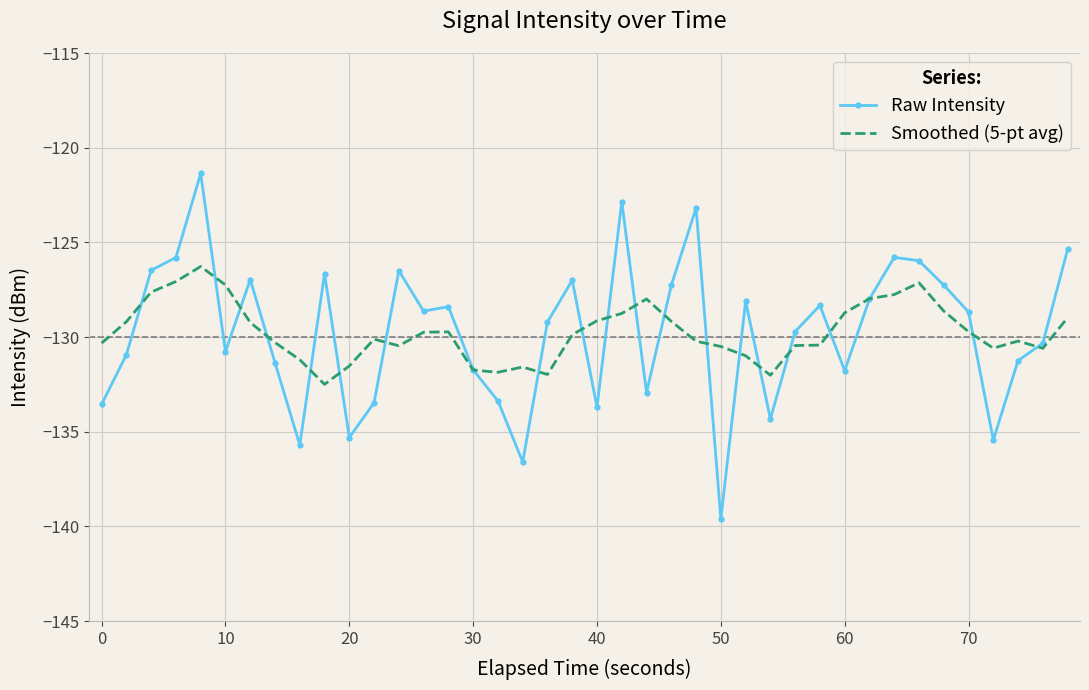

Rank the series by their maximum value, from highest to lowest.

Raw Intensity, Smoothed (5-pt avg)